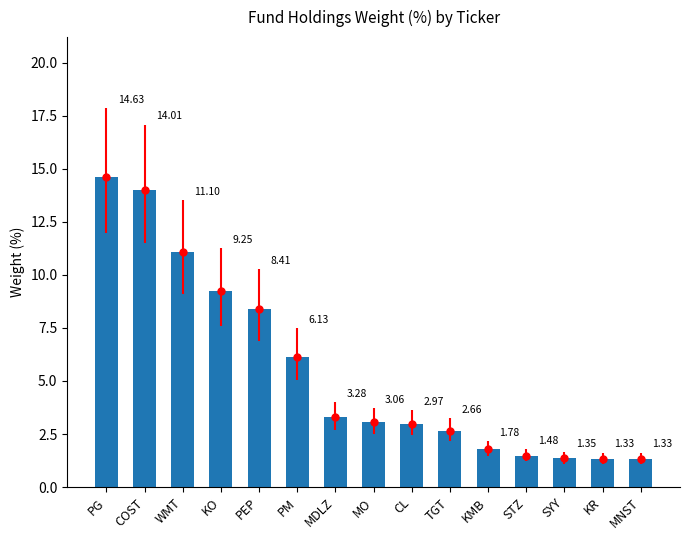

What is the value of the 14th bar from the left?

1.3